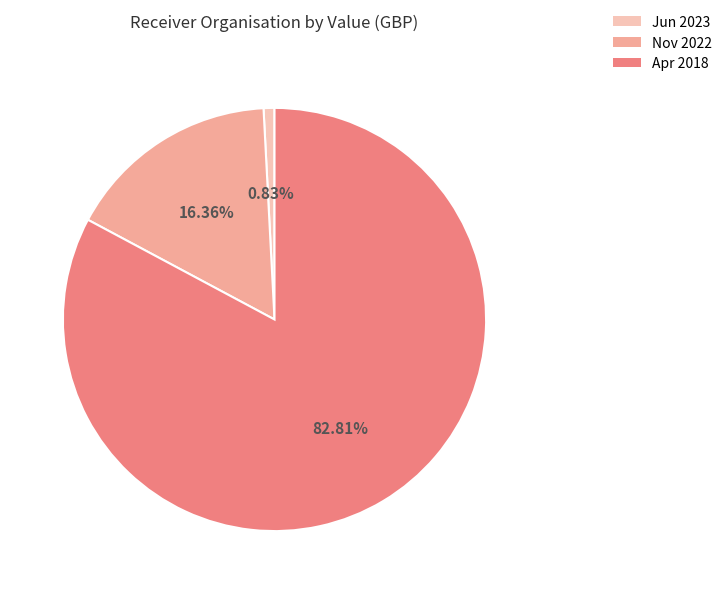

Is there any slice that represents more than half of the pie?

Yes